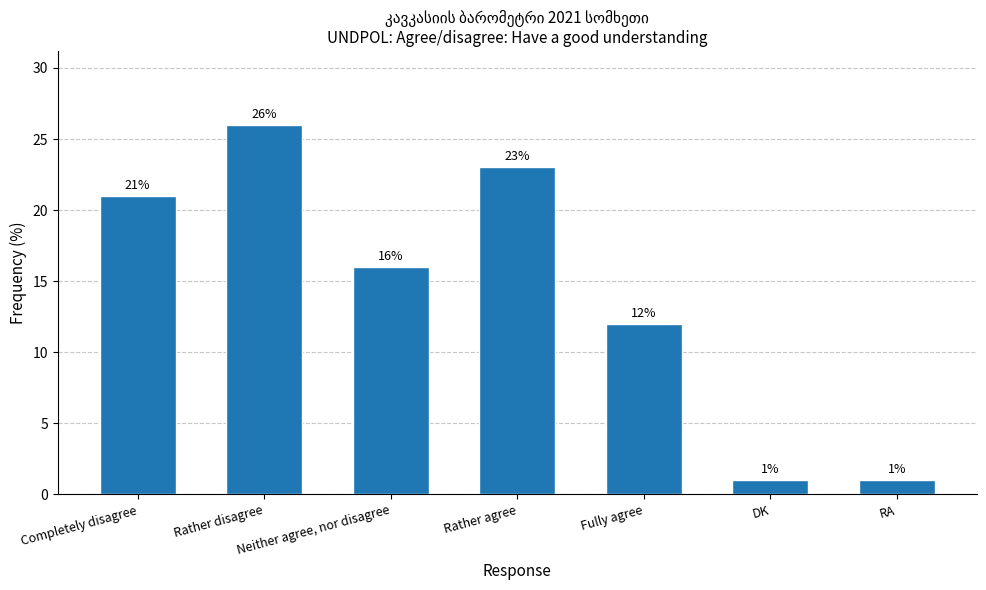

Reading left to right, transcribe all the data shown in this chart.

Completely disagree=21	Rather disagree=26	Neither agree, nor disagree=16	Rather agree=23	Fully agree=12	DK=1	RA=1